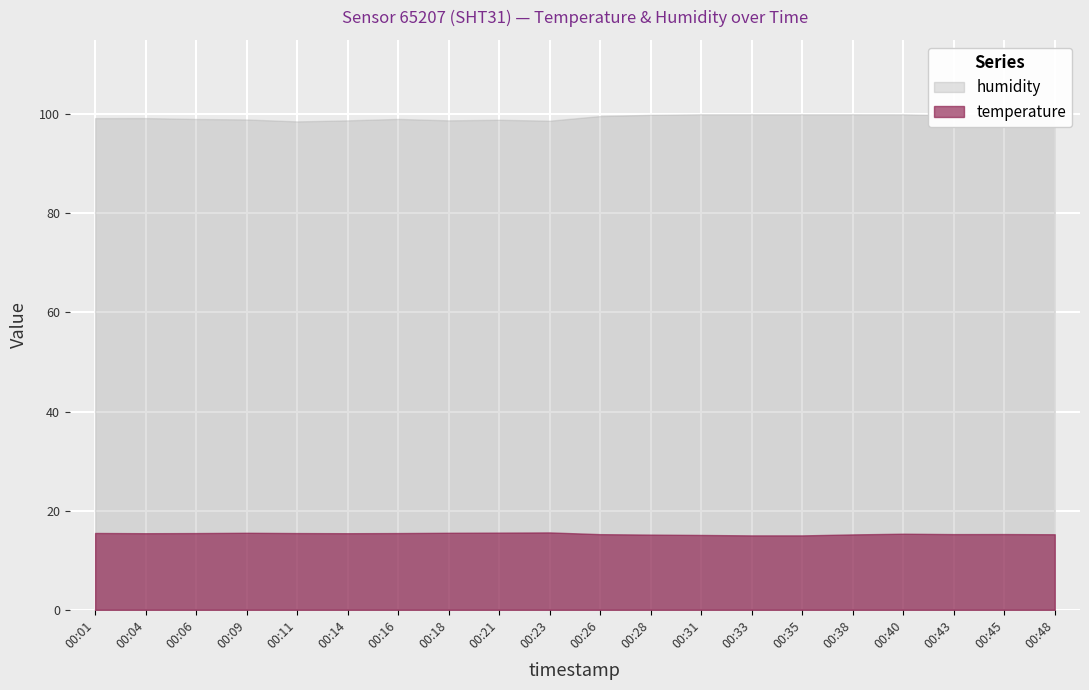

Is the value of humidity at 00:40 greater than the value of temperature at 00:28?

Yes